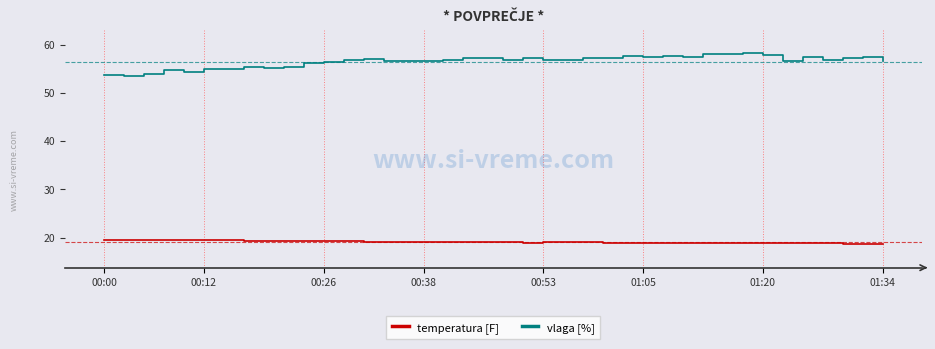

True or false: vlaga [%] and temperatura [F] intersect in this chart.

False